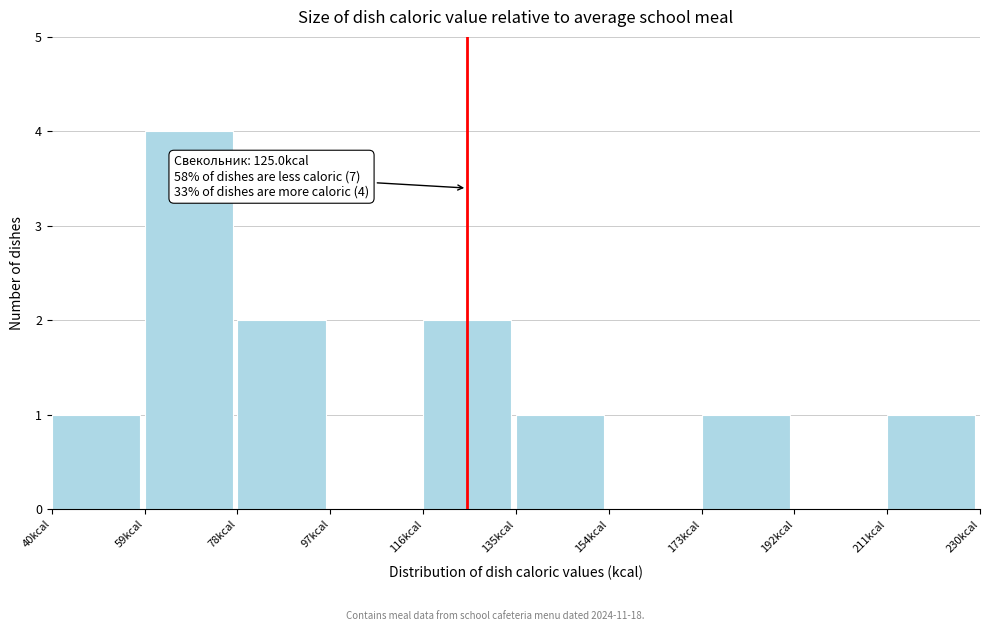

Over which range of the x-axis is the bar tallest?

59 to 78